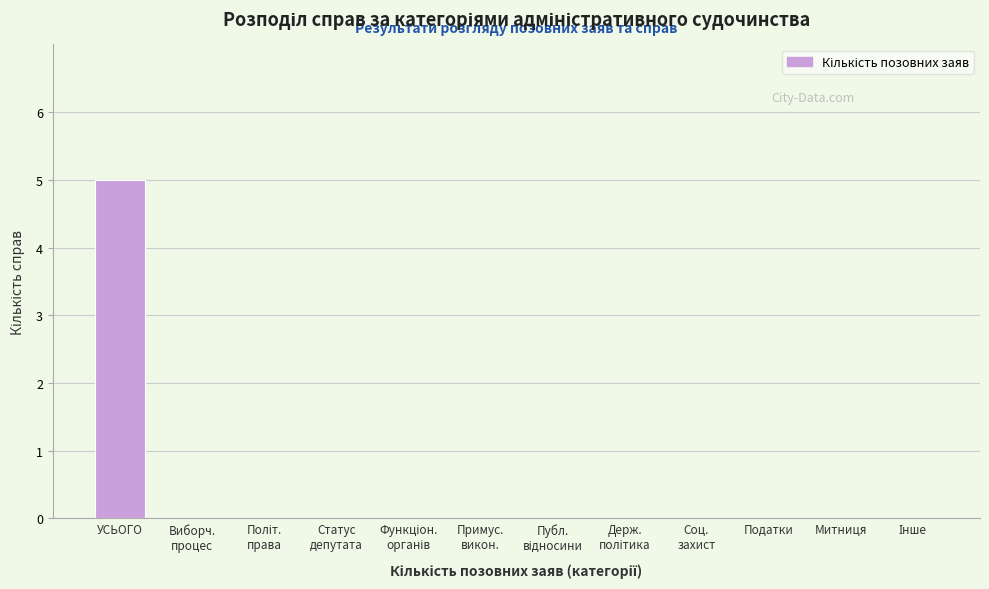

The chart shows a value of 5 at УСЬОГО. True or false?

True